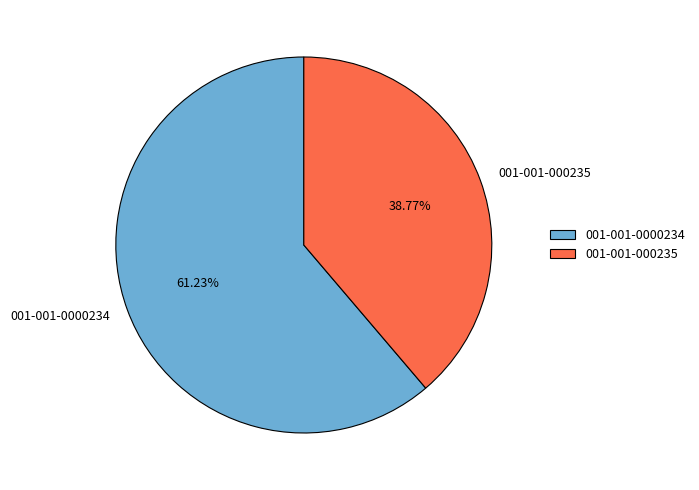

Between 001-001-0000234 and 001-001-000235, which is larger?

001-001-0000234